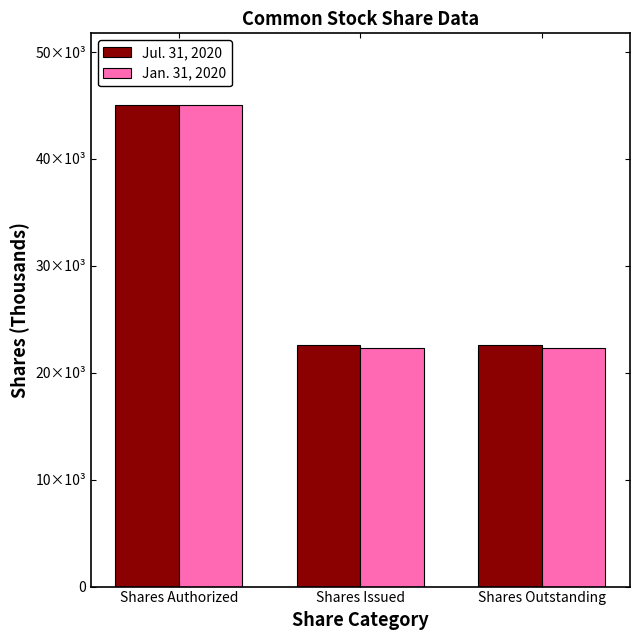

What position from the right is Shares Authorized?

3